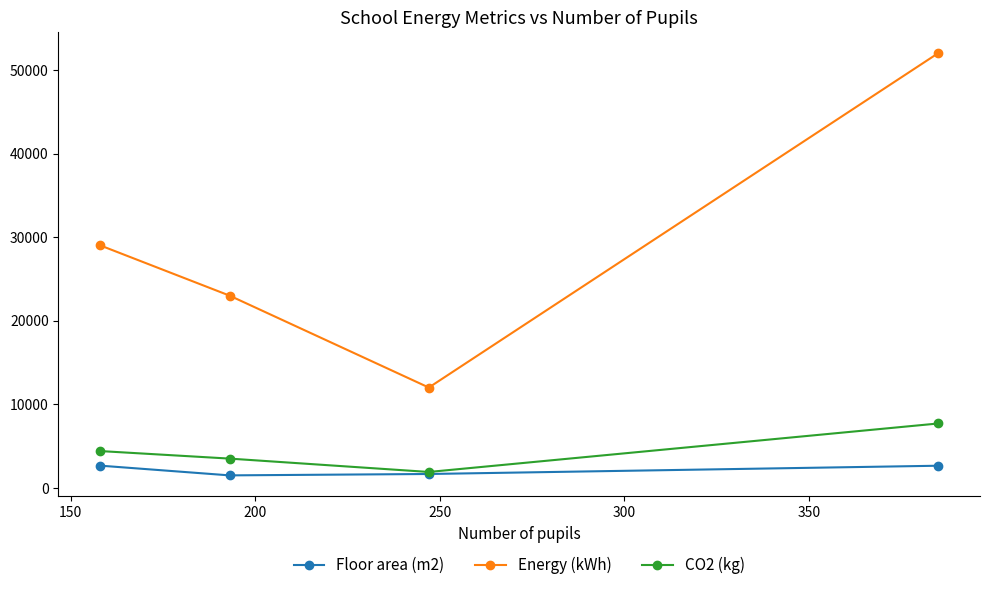

What is the minimum value shown in the chart?

1493